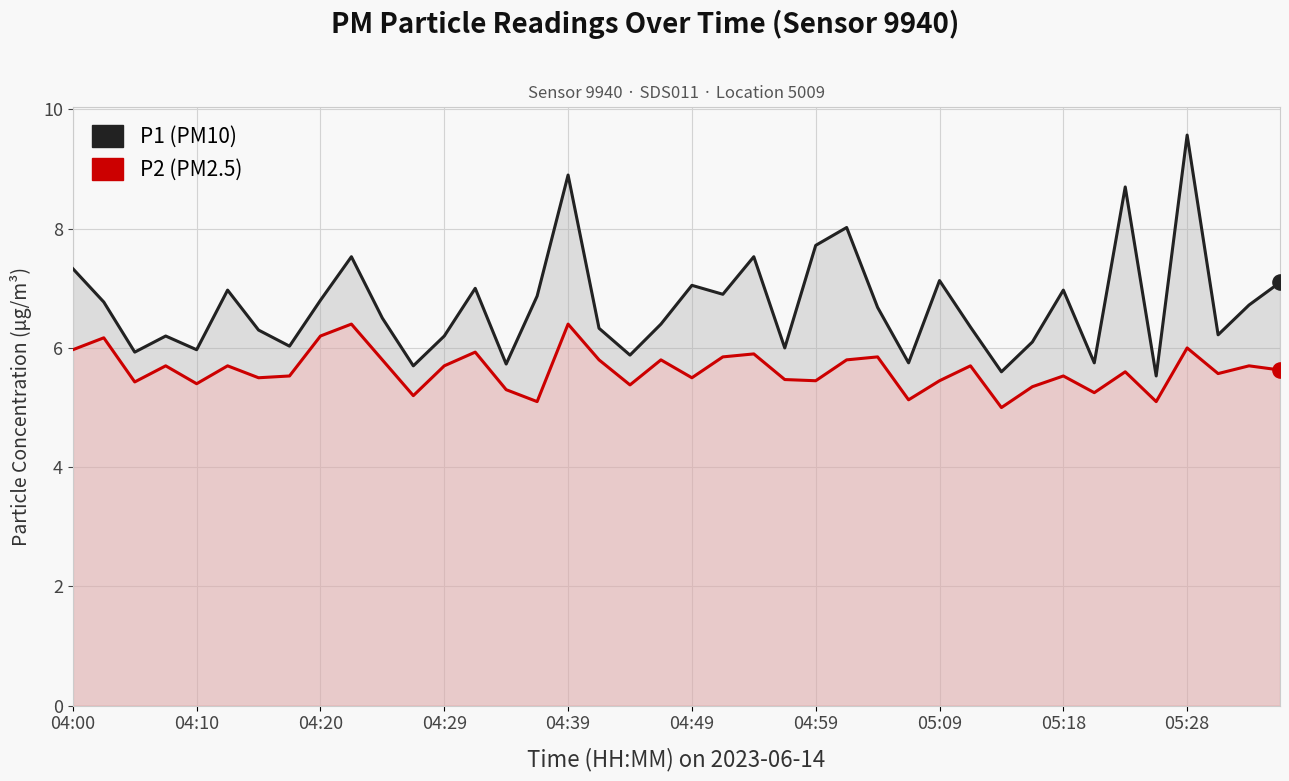

Which series contains the lowest Y value?

P2